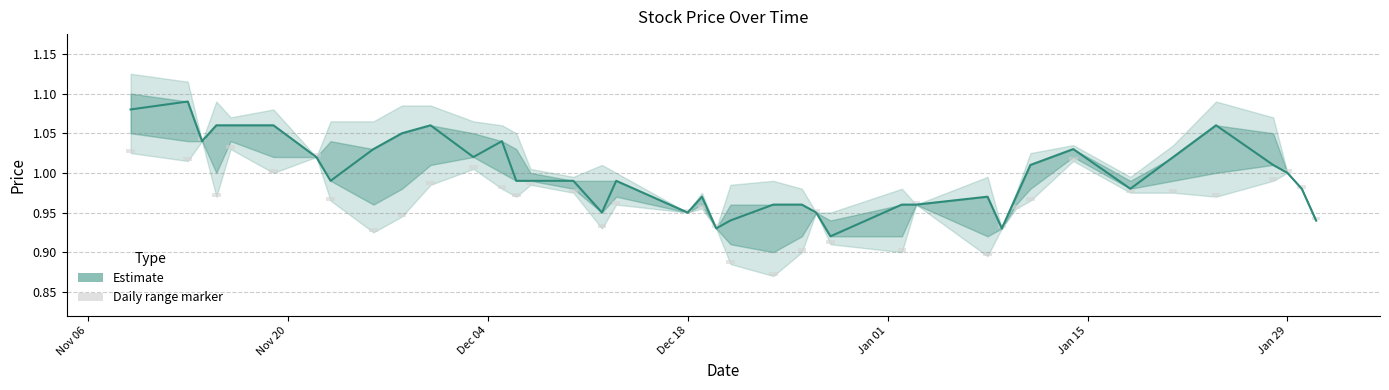

Where is Daily range marker nearest to the value 0?

Nov 06